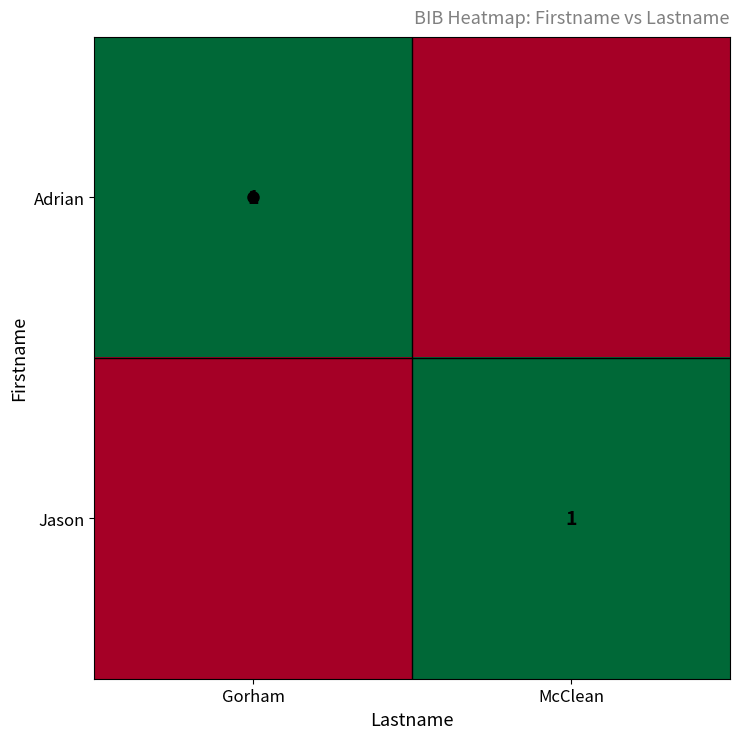

Is it true that Jason equals 0 at McClean?

False